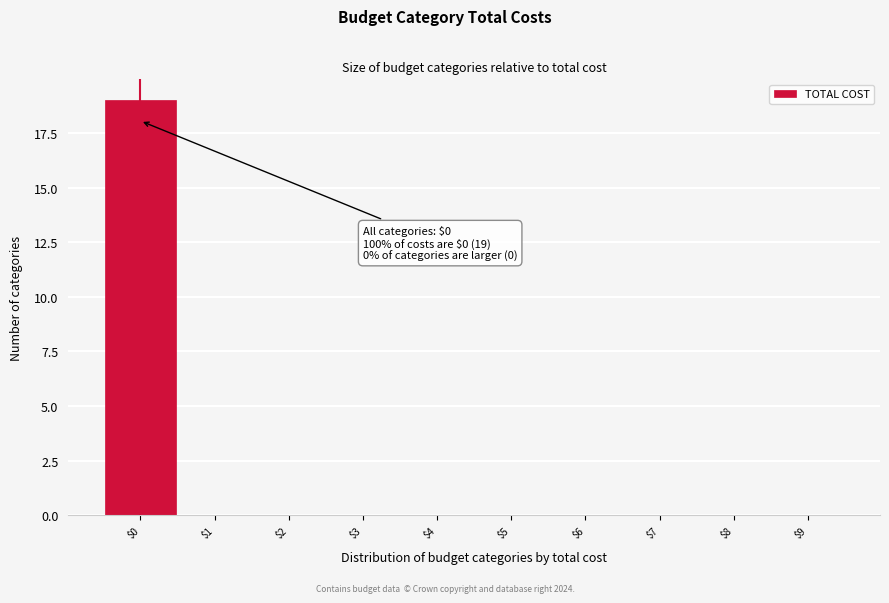

Which range on the x-axis has the tallest bar?

-0.5 to 0.5